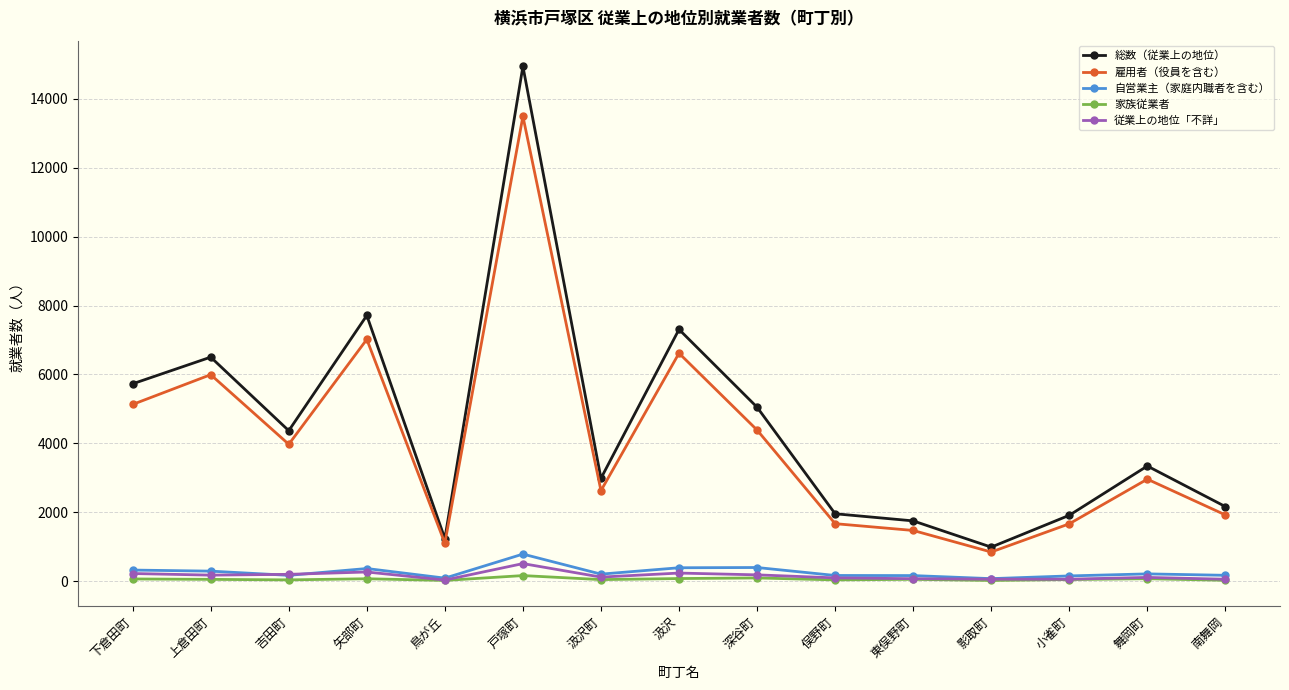

What is the spread (max minus min) of values at 俣野町?

1920